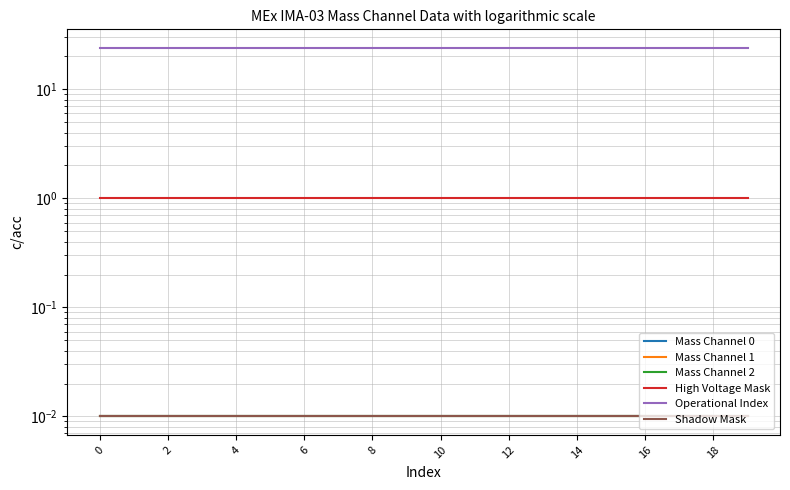

Which has a higher value, 18 or 6?

18